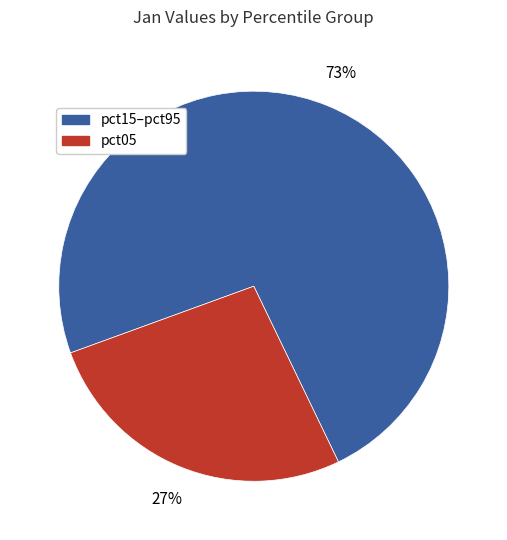

To the nearest percent, what is the average slice percentage?

50%